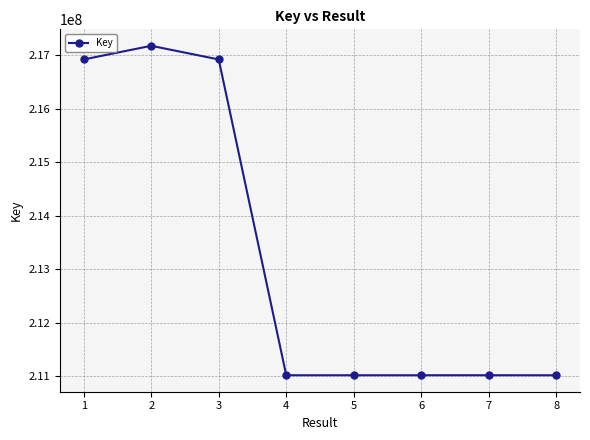

What is the value of the 7th point from the left?

211016495